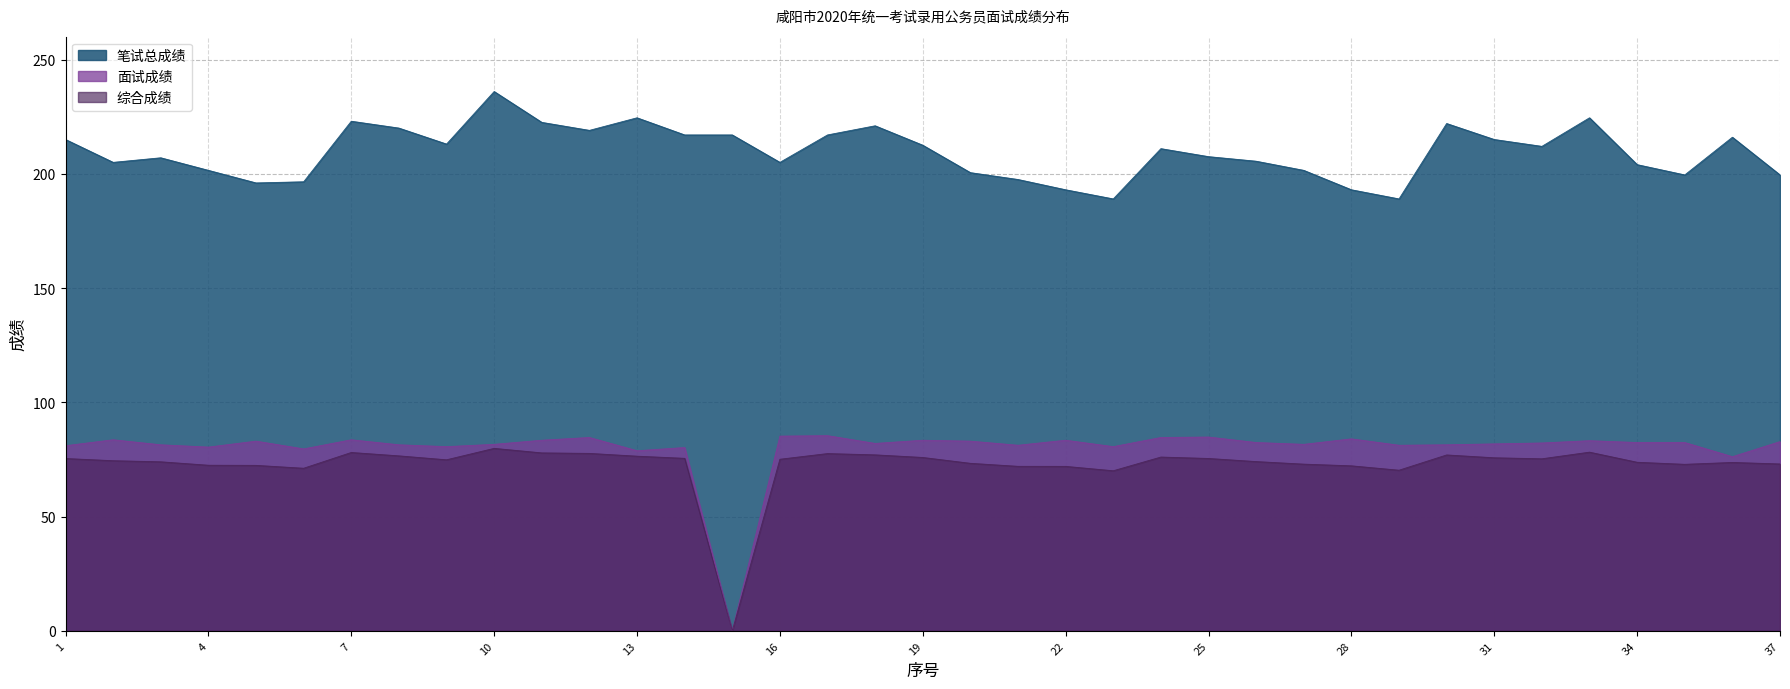

What is the maximum value for 综合成绩?

79.8